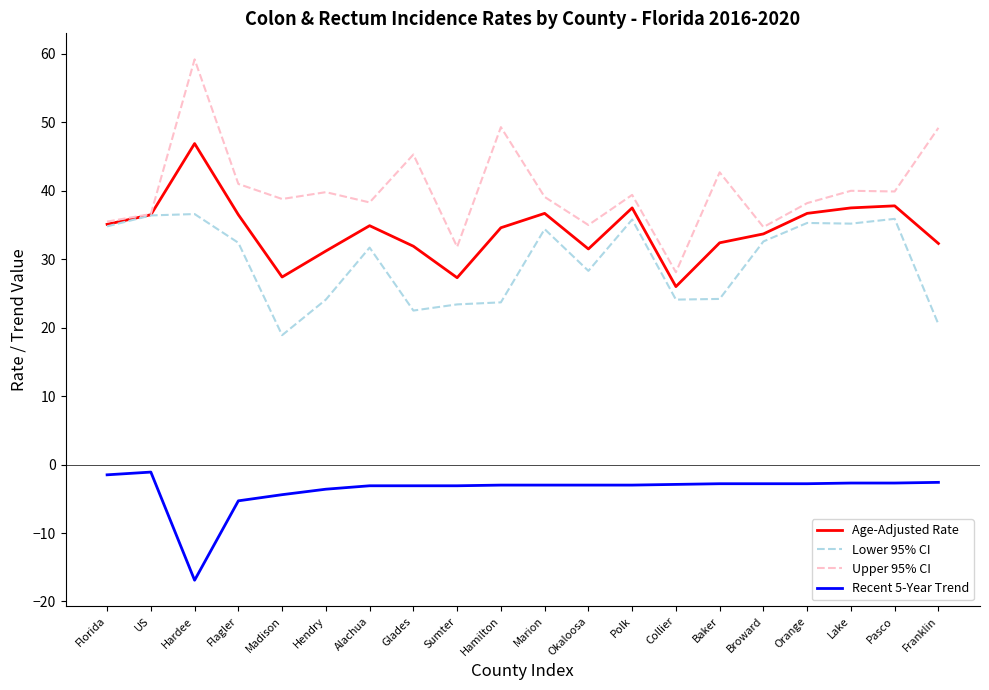

True or false: Recent 5-Year Trend and Lower 95% CI cross at least once.

False